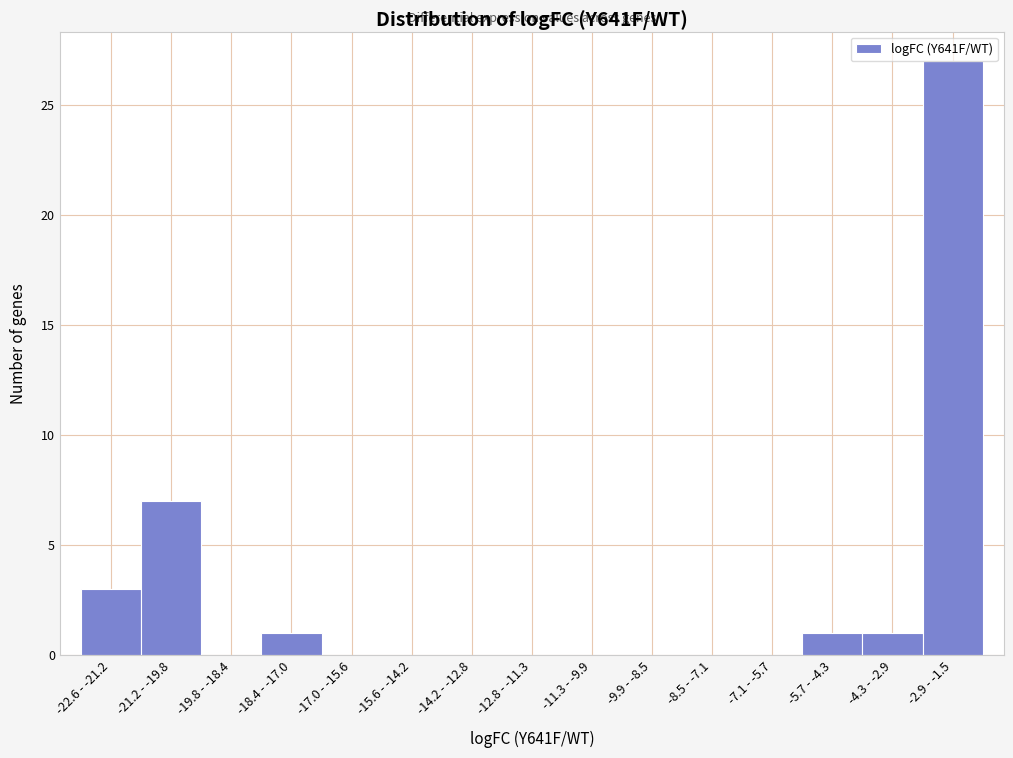

Reading left to right, transcribe all the data shown in this chart.

-22.6 - -21.2=3	-21.2 - -19.8=7	-19.8 - -18.4=0	-18.4 - -17.0=1	-17.0 - -15.6=0	-15.6 - -14.2=0	-14.2 - -12.8=0	-12.8 - -11.3=0	-11.3 - -9.9=0	-9.9 - -8.5=0	-8.5 - -7.1=0	-7.1 - -5.7=0	-5.7 - -4.3=1	-4.3 - -2.9=1	-2.9 - -1.5=27